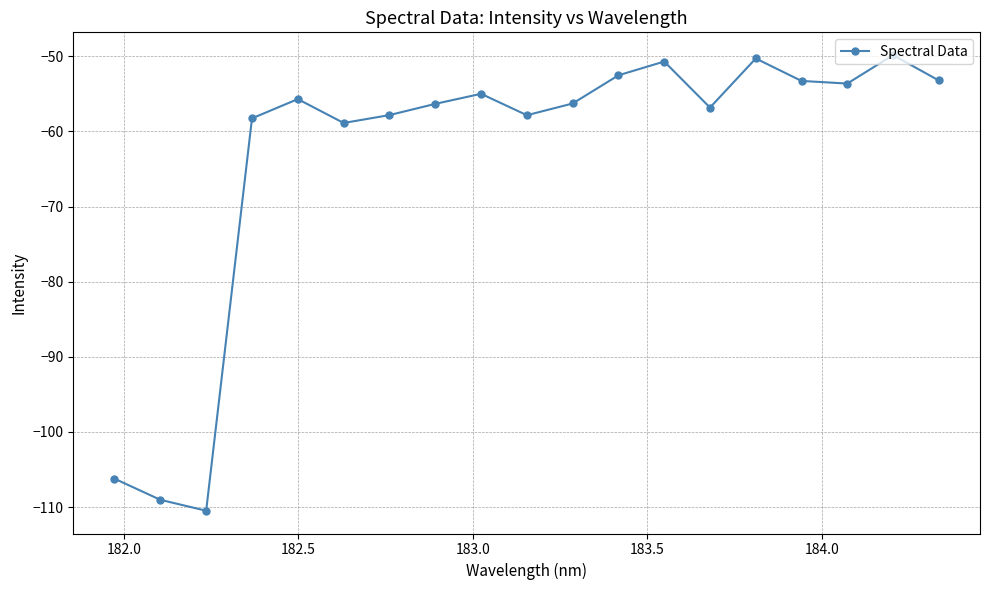

What is the value of the 8th point from the left?

-56.3